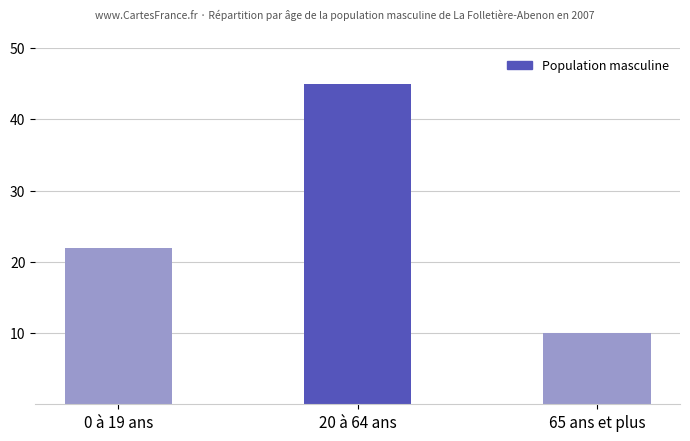

What is the change in value from 0 à 19 ans to 20 à 64 ans?

+23